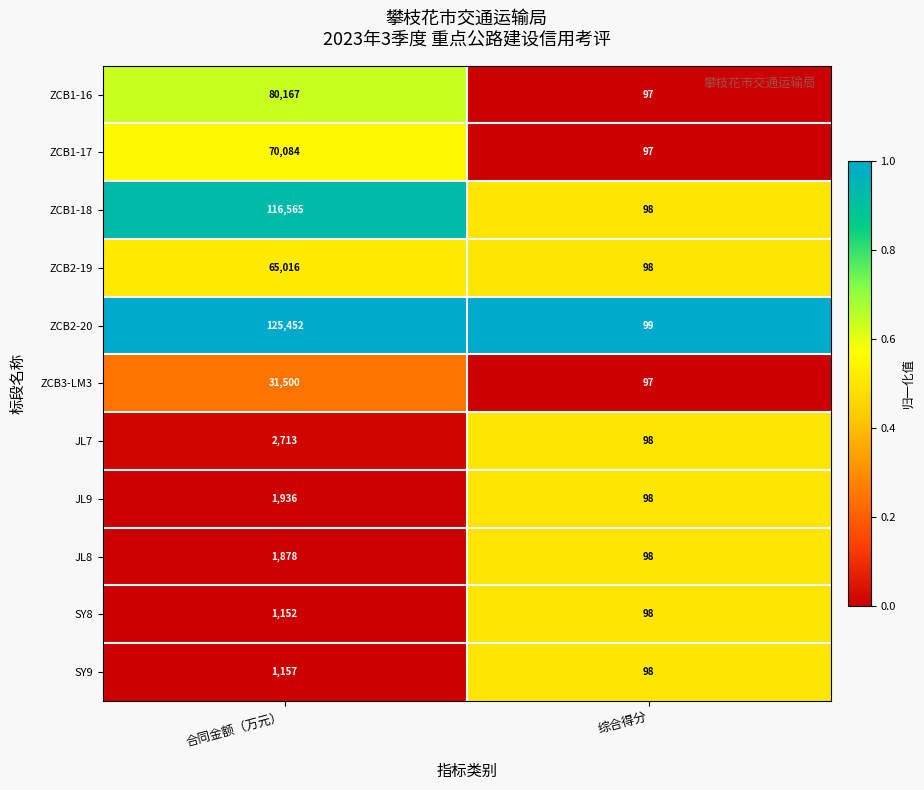

What is the difference between the ZCB1-16 values at 合同金额（万元） and 综合得分?

80070